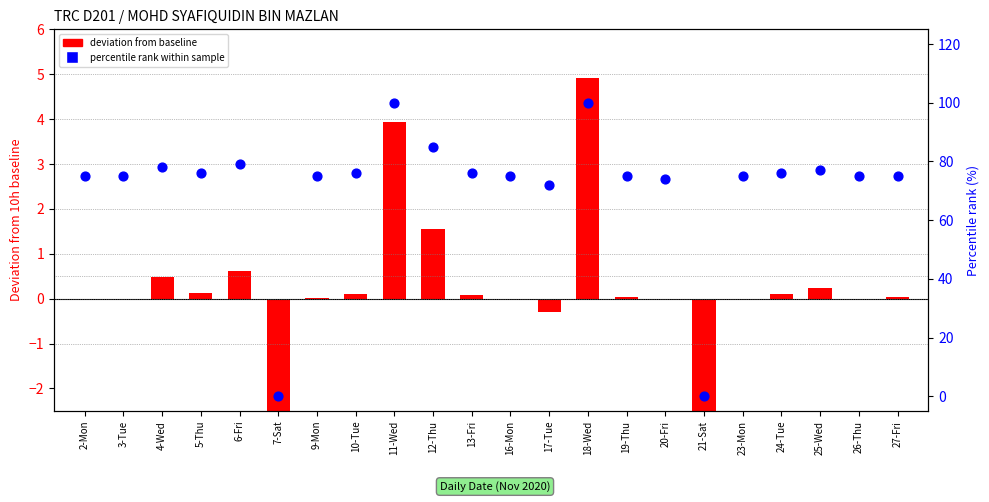

Which series reaches the maximum Y coordinate?

percentile rank within sample